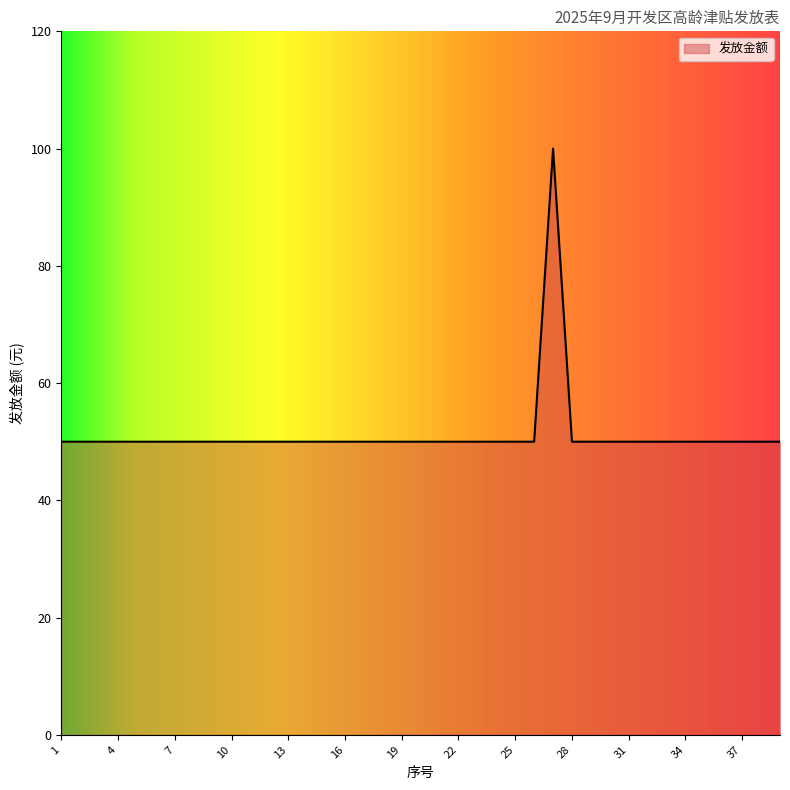

What is the smallest value displayed?

50